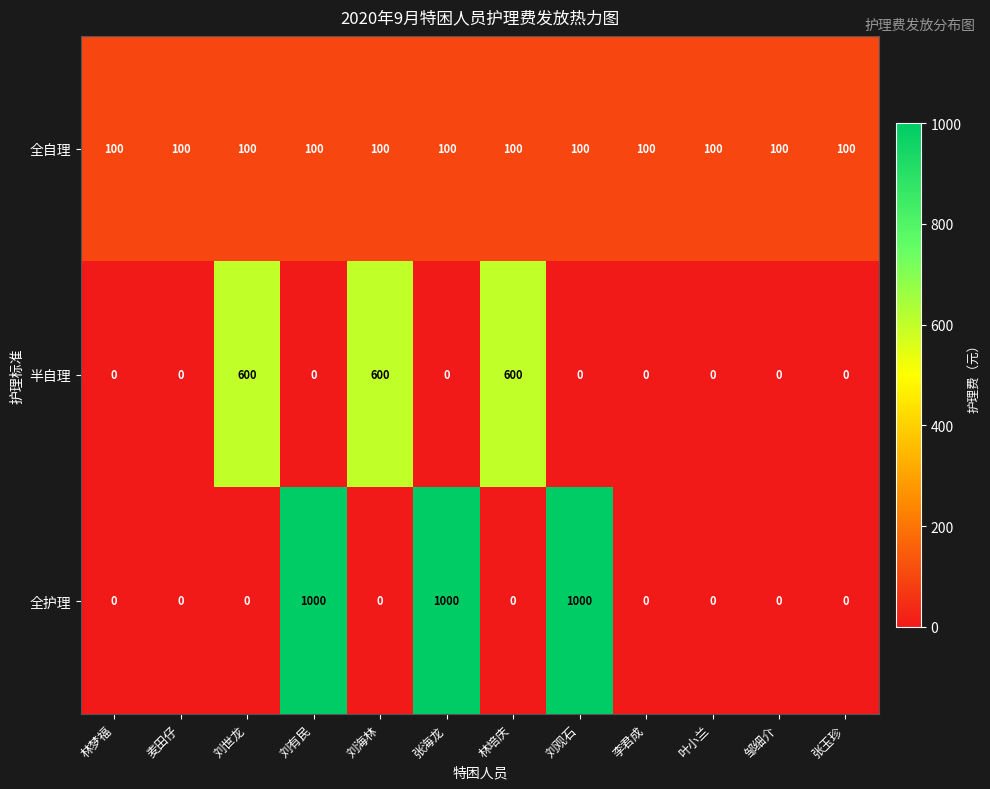

What is the difference between the maximum and second lowest values in the 半自理 series?

600